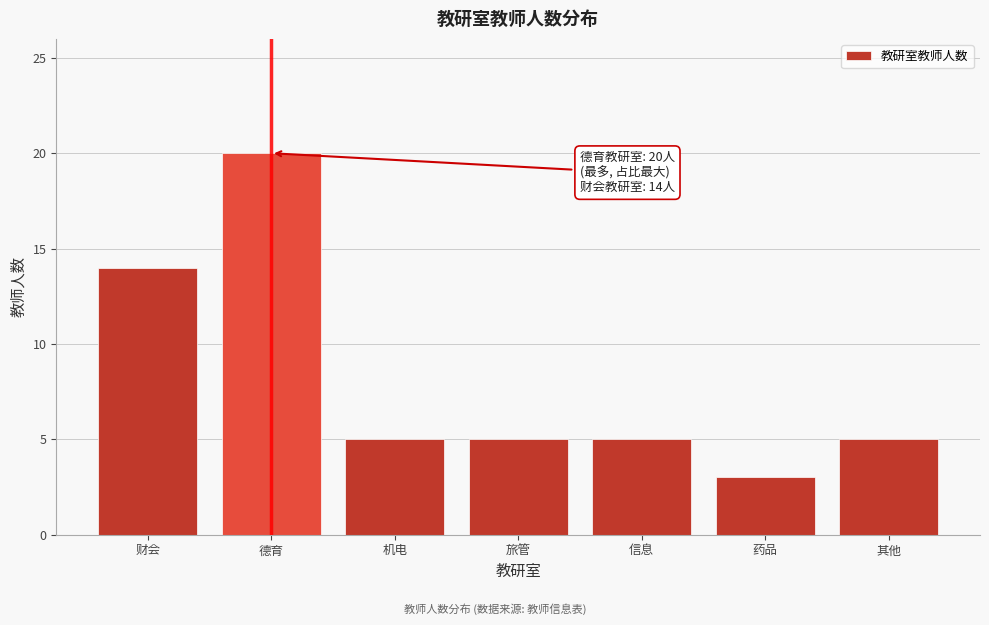

Reading left to right, extract all data points from this chart.

财会=14	德育=20	机电=5	旅管=5	信息=5	药品=3	其他=5